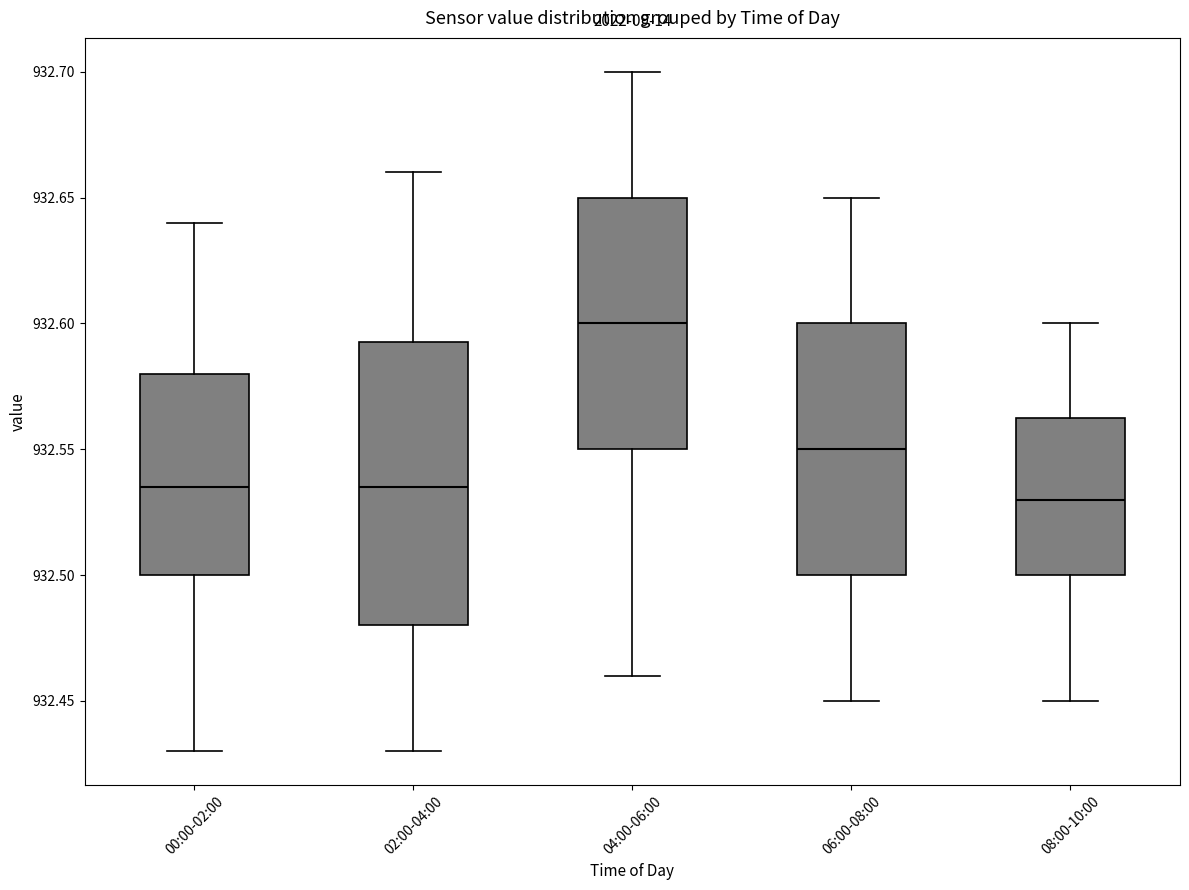

Which box is the tallest, from its lower edge to its upper edge?

02:00-04:00